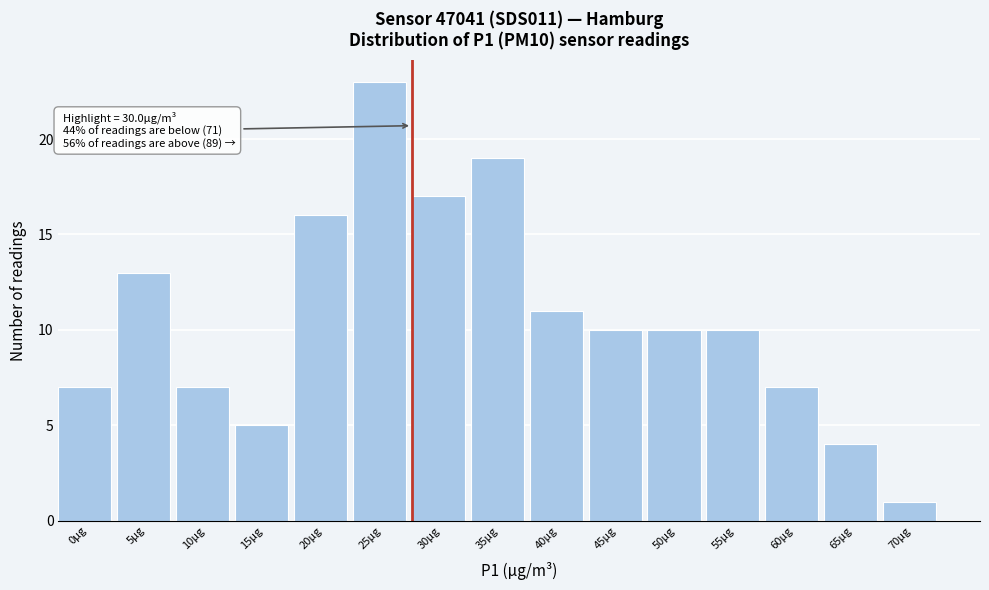

Reading left to right, transcribe all the data shown in this chart.

0µg=7	5µg=13	10µg=7	15µg=5	20µg=16	25µg=23	30µg=17	35µg=19	40µg=11	45µg=10	50µg=10	55µg=10	60µg=7	65µg=4	70µg=1